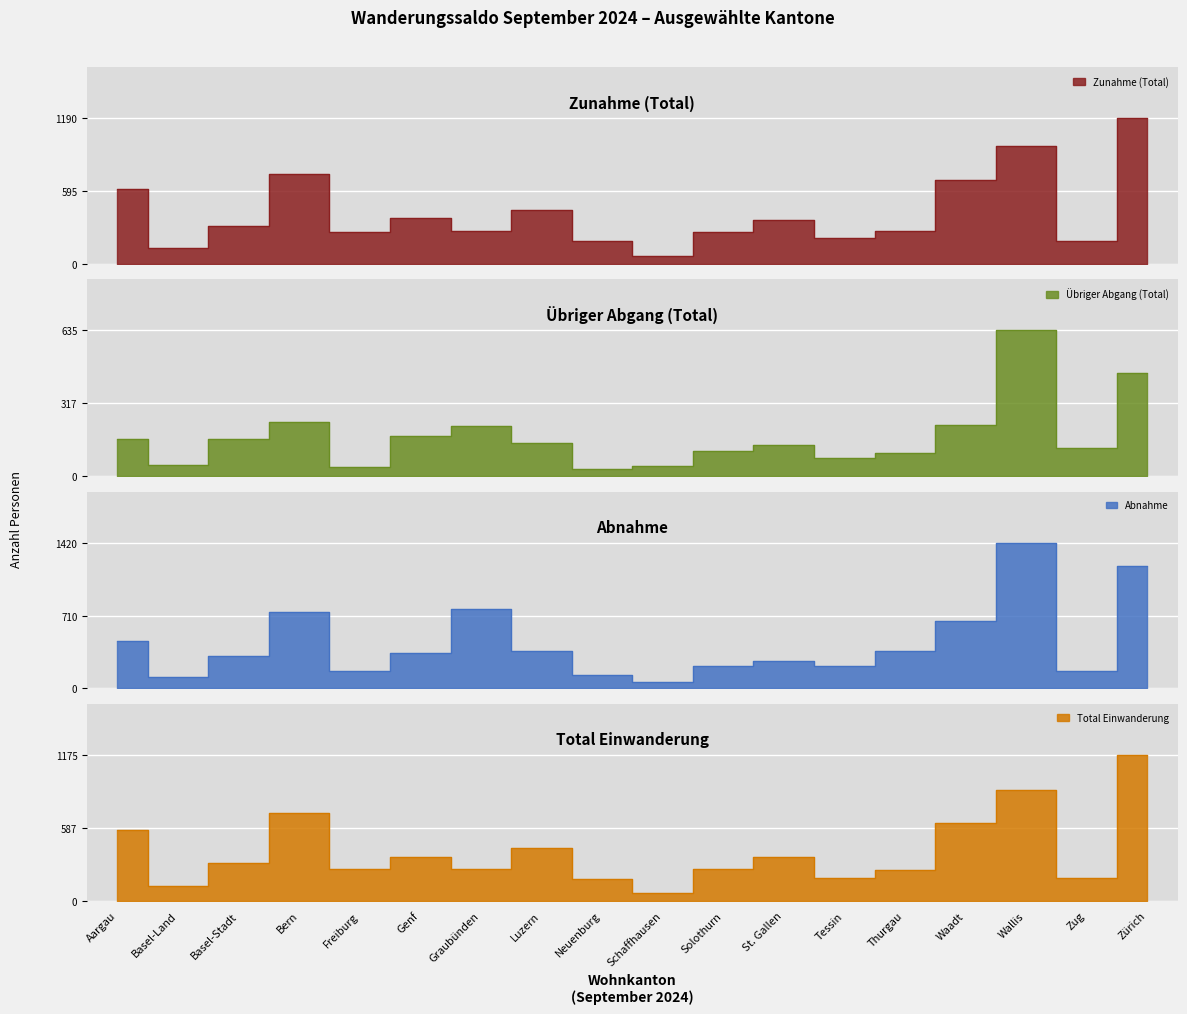

In Übriger Abgang (Total), how many points are lower than both neighbors (excluding endpoints)?

5